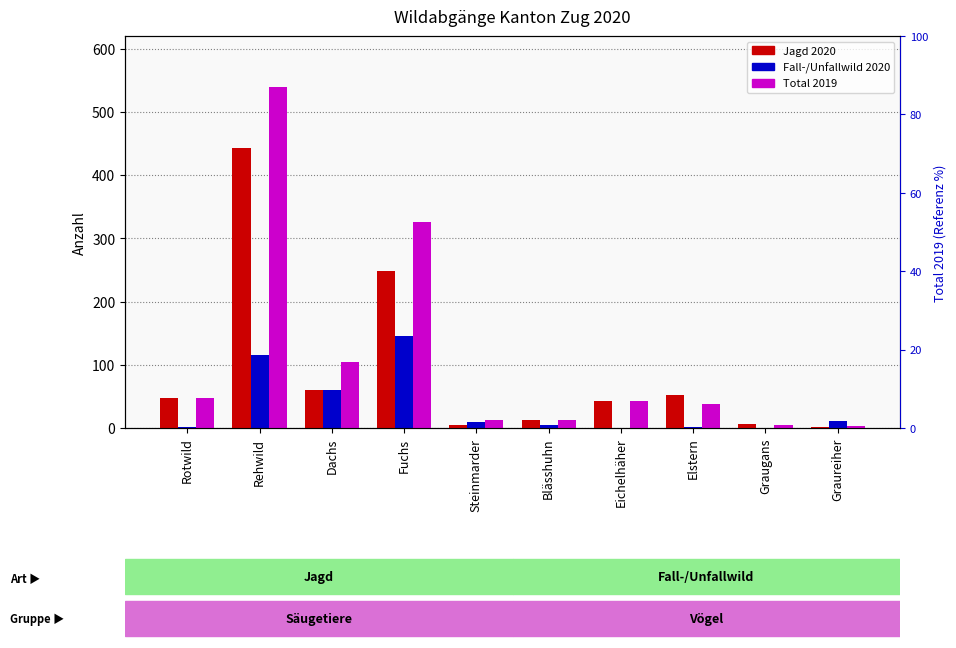

Which category has the highest value across all series?

Rehwild